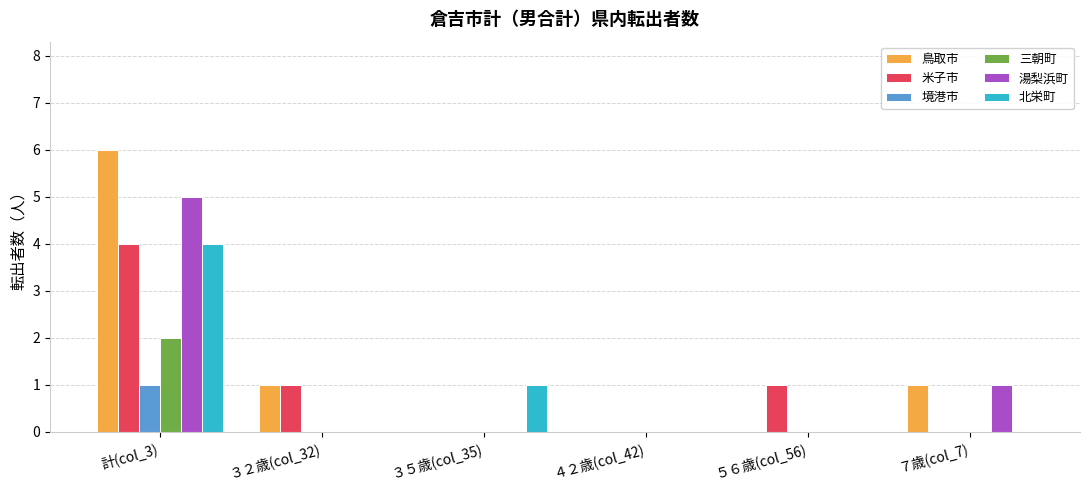

At which category is the sum across all series the highest?

計(col_3)